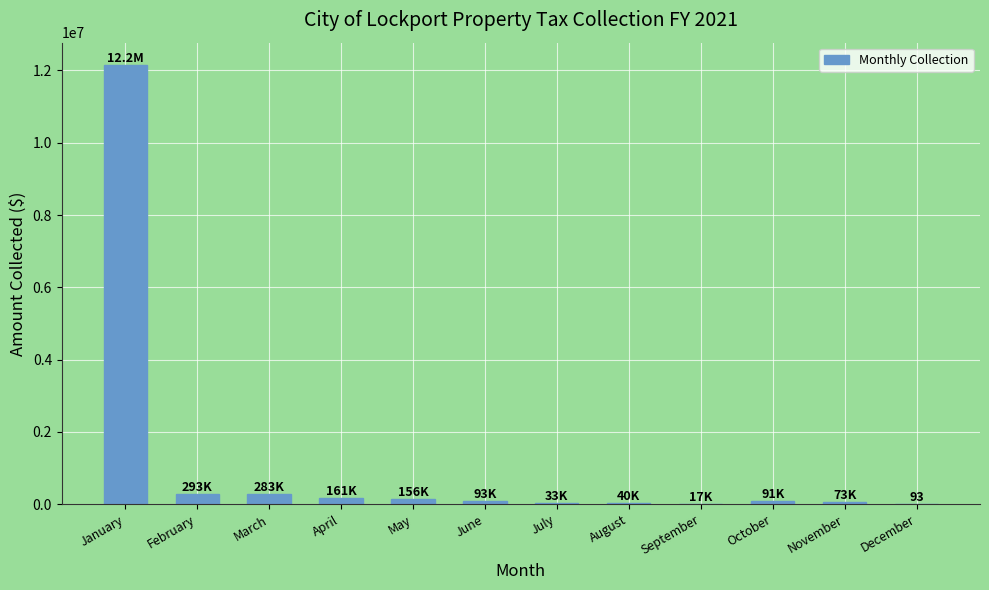

What is the change in value from September to December?

-16595.5